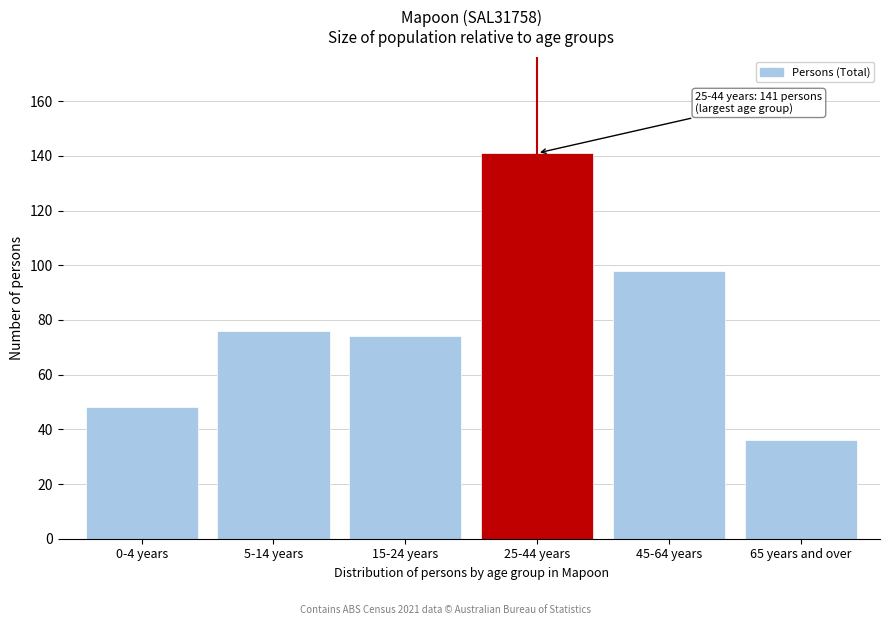

Reading right to left, list all the values displayed in this chart.

65 years and over=36	45-64 years=98	25-44 years=141	15-24 years=74	5-14 years=76	0-4 years=48